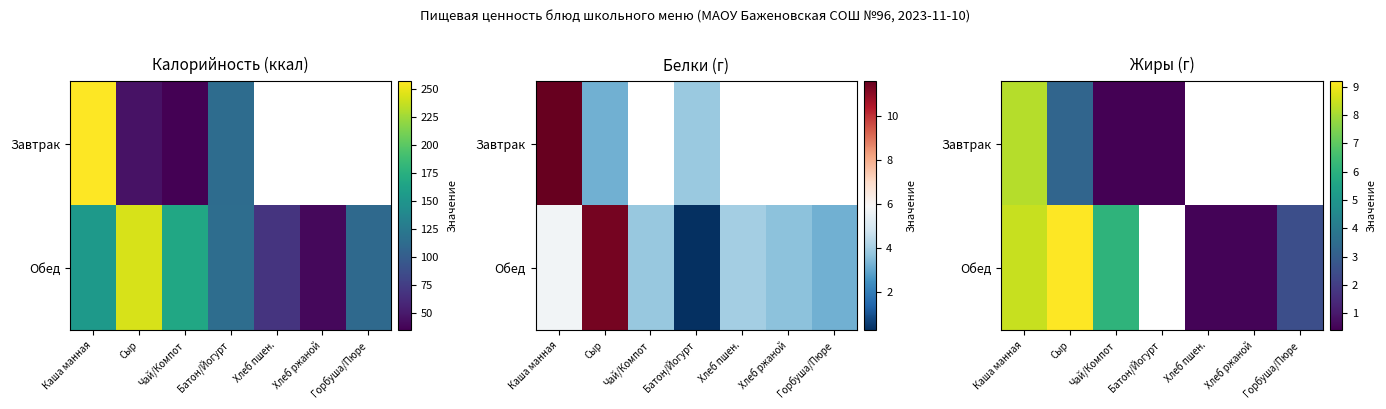

At which category is the sum across all series the highest?

Каша манная